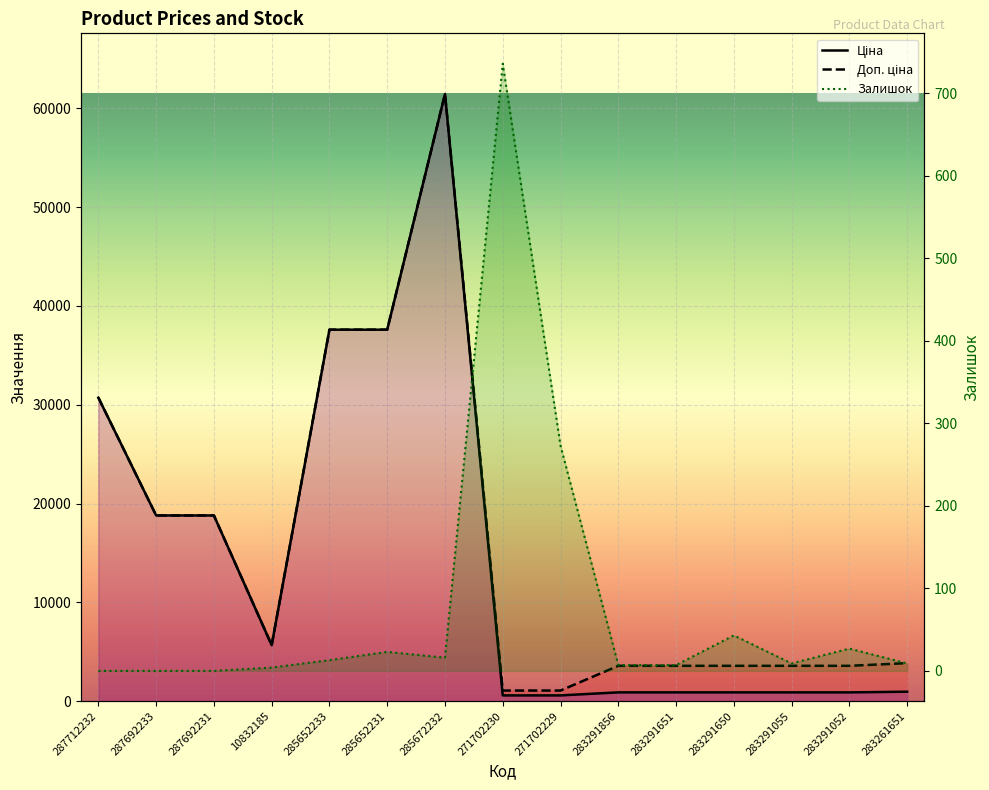

True or false: Доп. ціна has more than 0 interior local peaks.

True